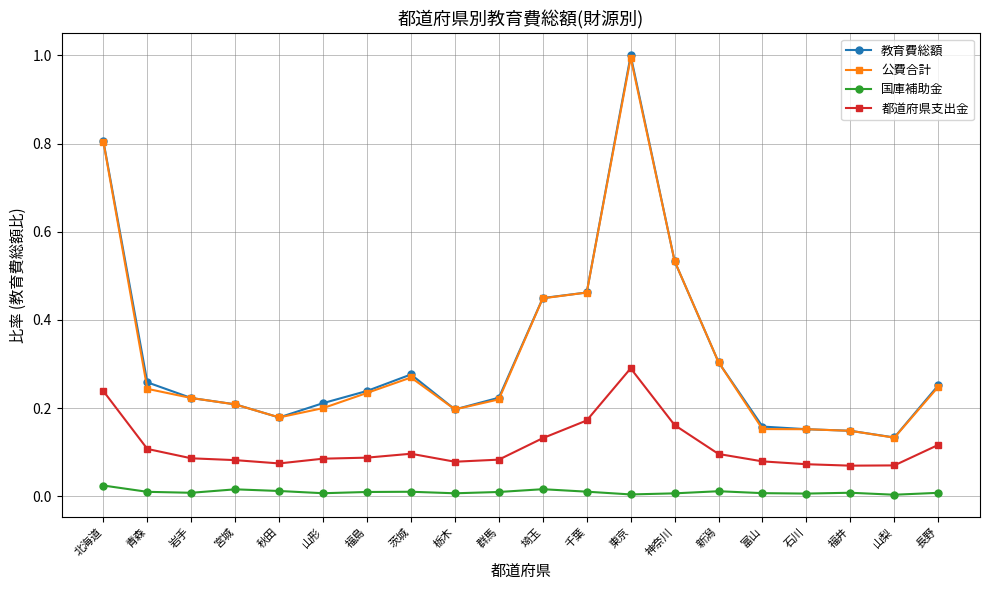

Is the value of 国庫補助金 at 新潟 greater than the value of 都道府県支出金 at 茨城?

No